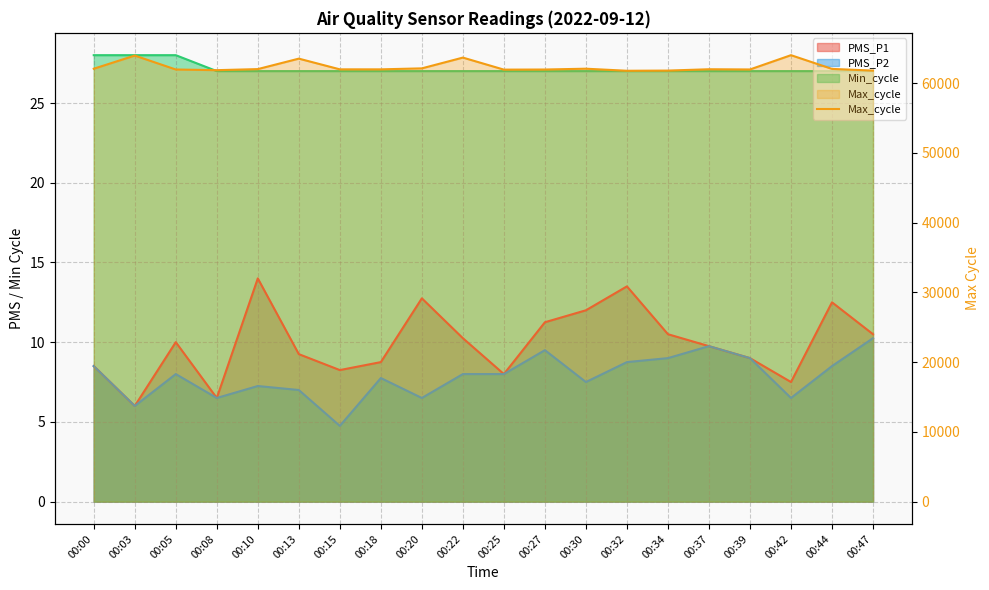

The chart shows a value of 29119 at 00:42. True or false?

False